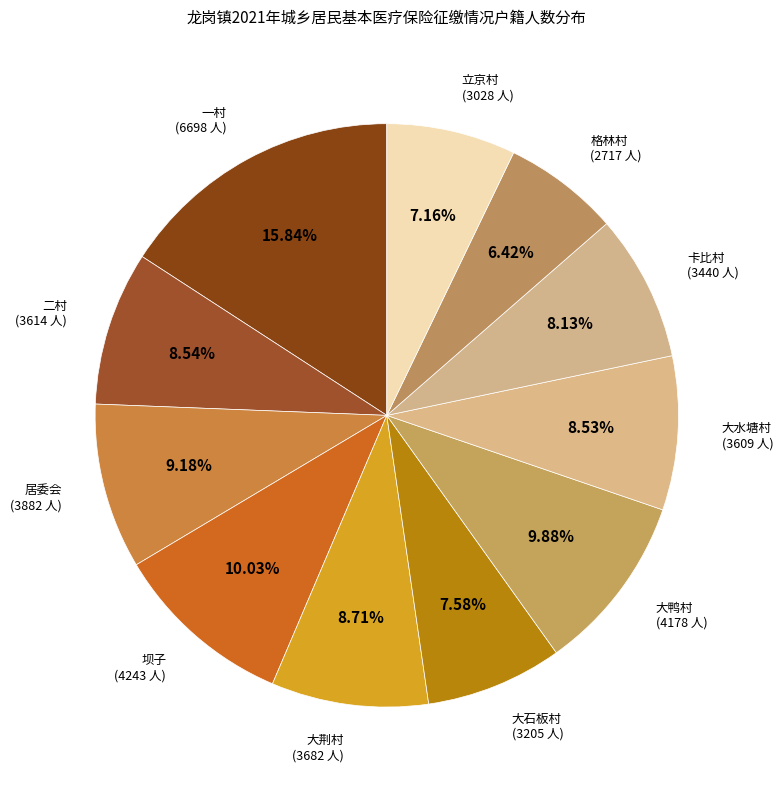

What is the largest slice in the pie chart?

一村